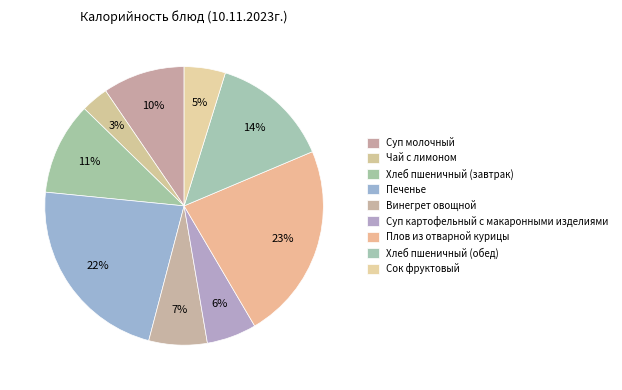

Combined, do Чай с лимоном and Сок фруктовый account for over 50%?

No